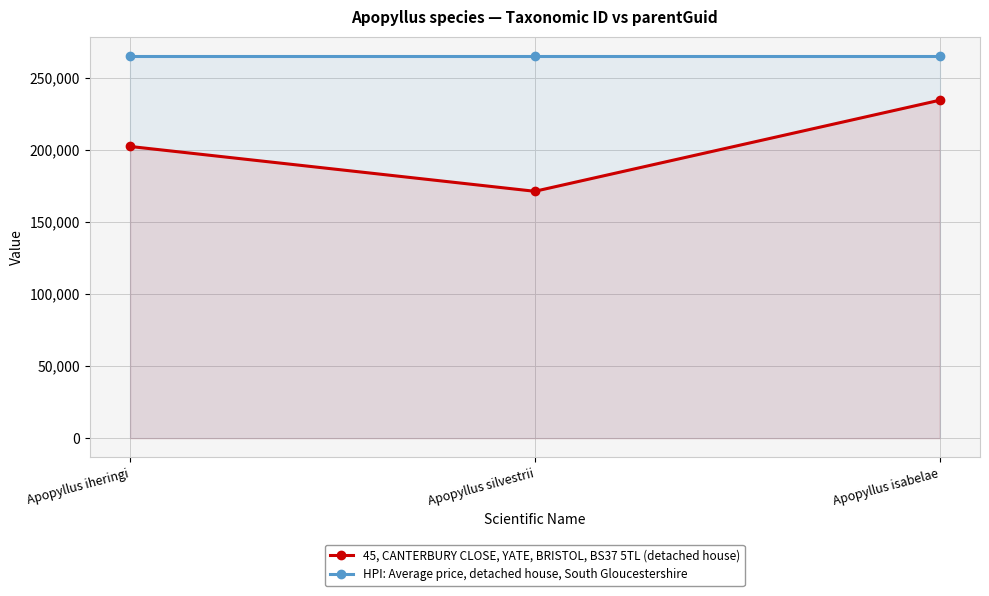

Where does the 45, CANTERBURY CLOSE, YATE, BRISTOL, BS37 5TL (detached house) series first go above 202493?

Apopyllus isabelae